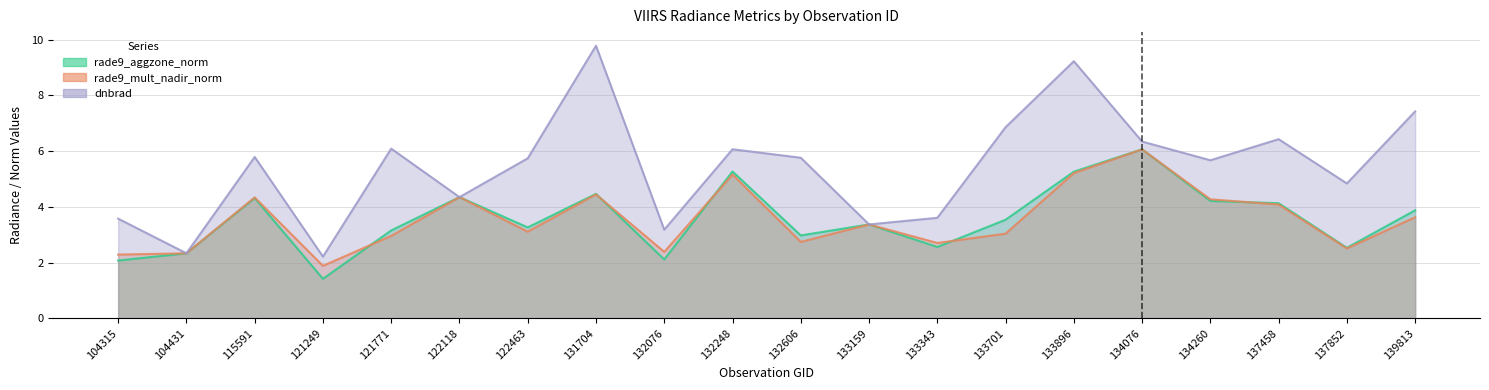

What is the total value across all series at 122463?

12.1